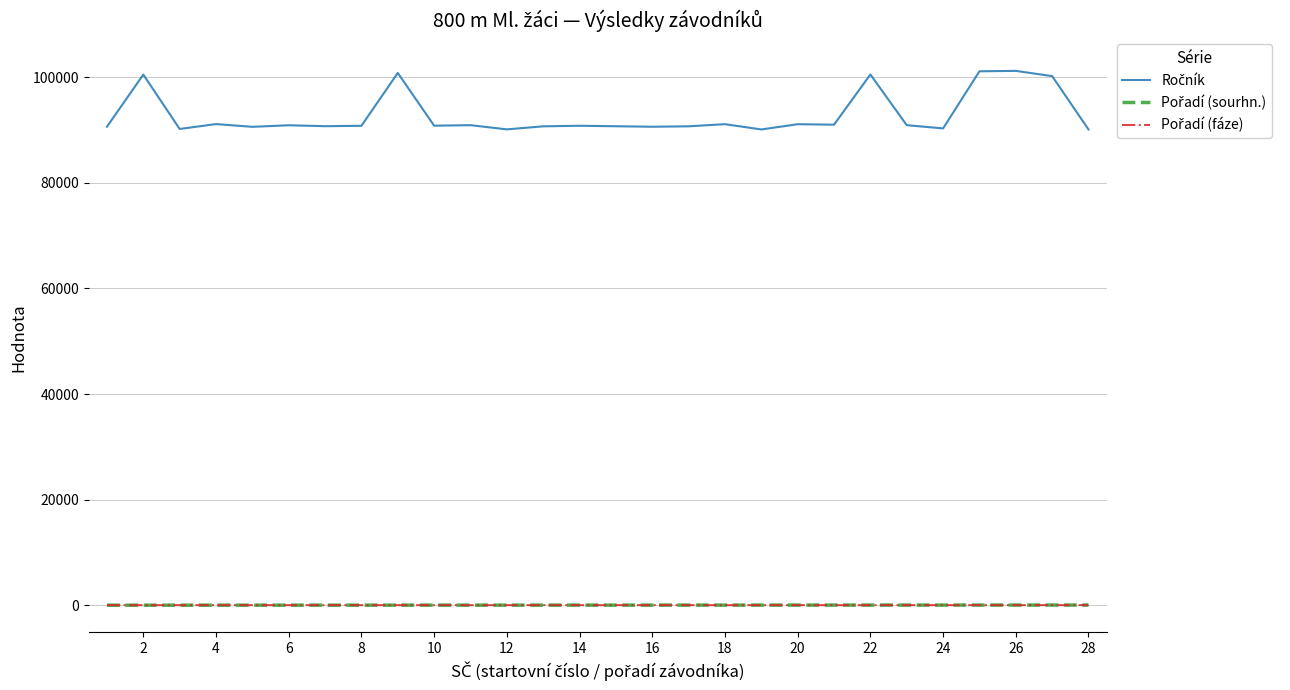

Does the chart display data point markers on the line(s)?

No